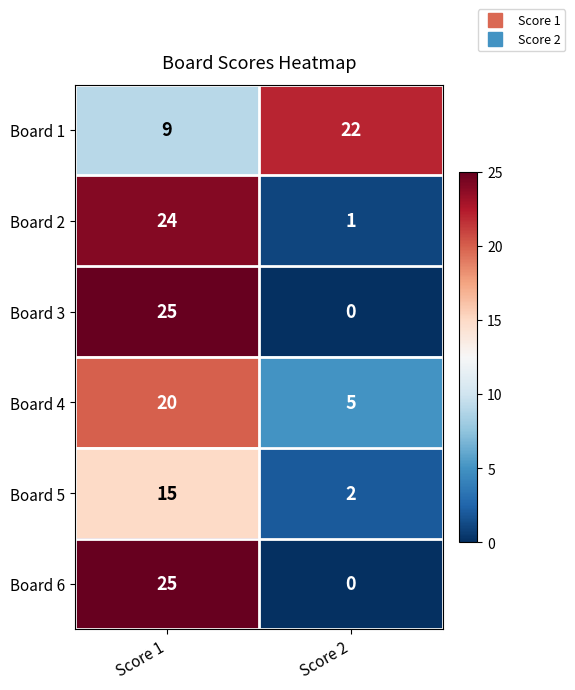

What is the sum of all Board 5 values?

17